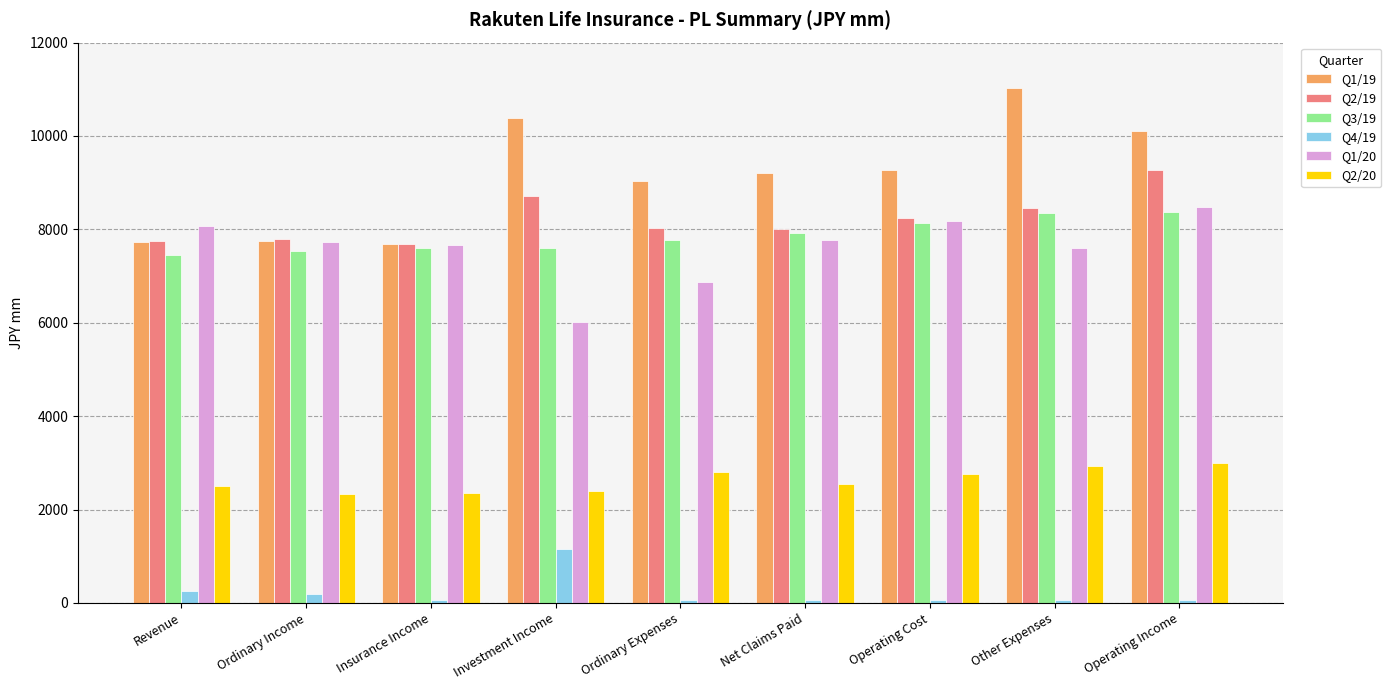

At which label does Q1/19 first exceed 9201?

Investment Income